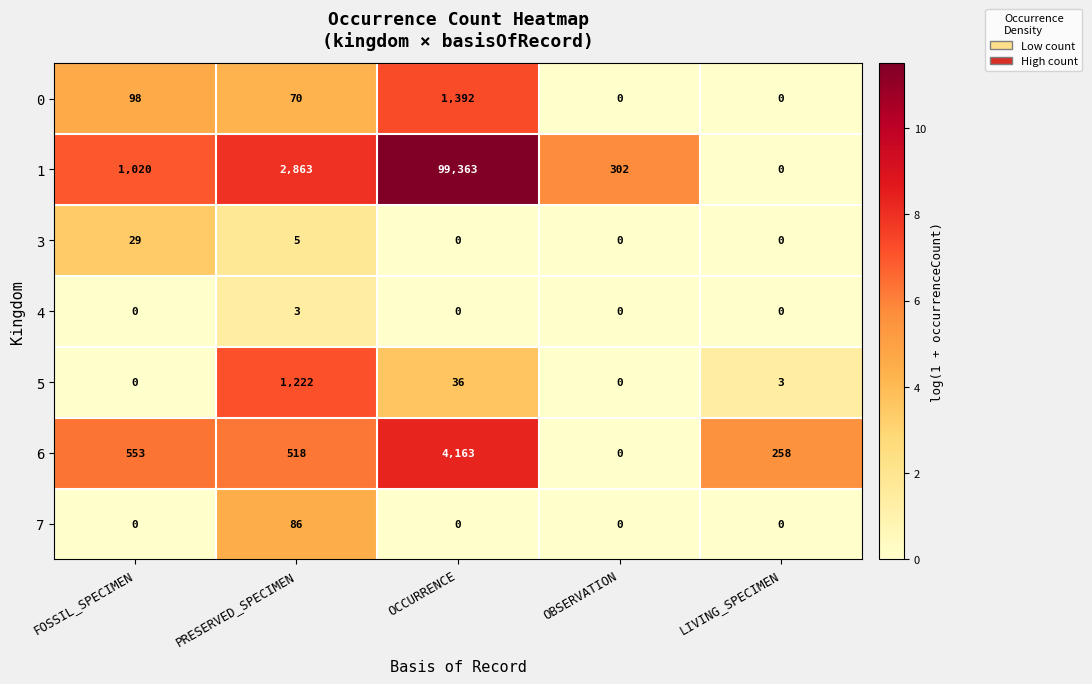

What is the highest value of the 6 series?

4163